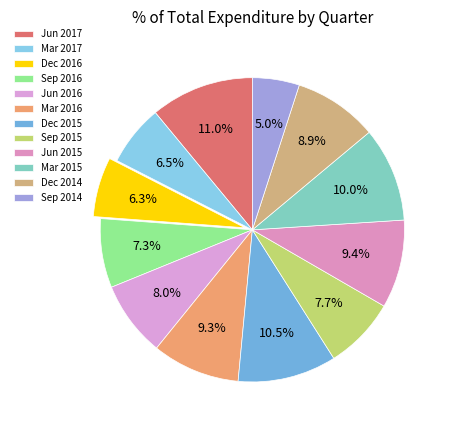

To the nearest percent, what is the difference between the Jun 2017 and Mar 2015 slice percentages?

1%